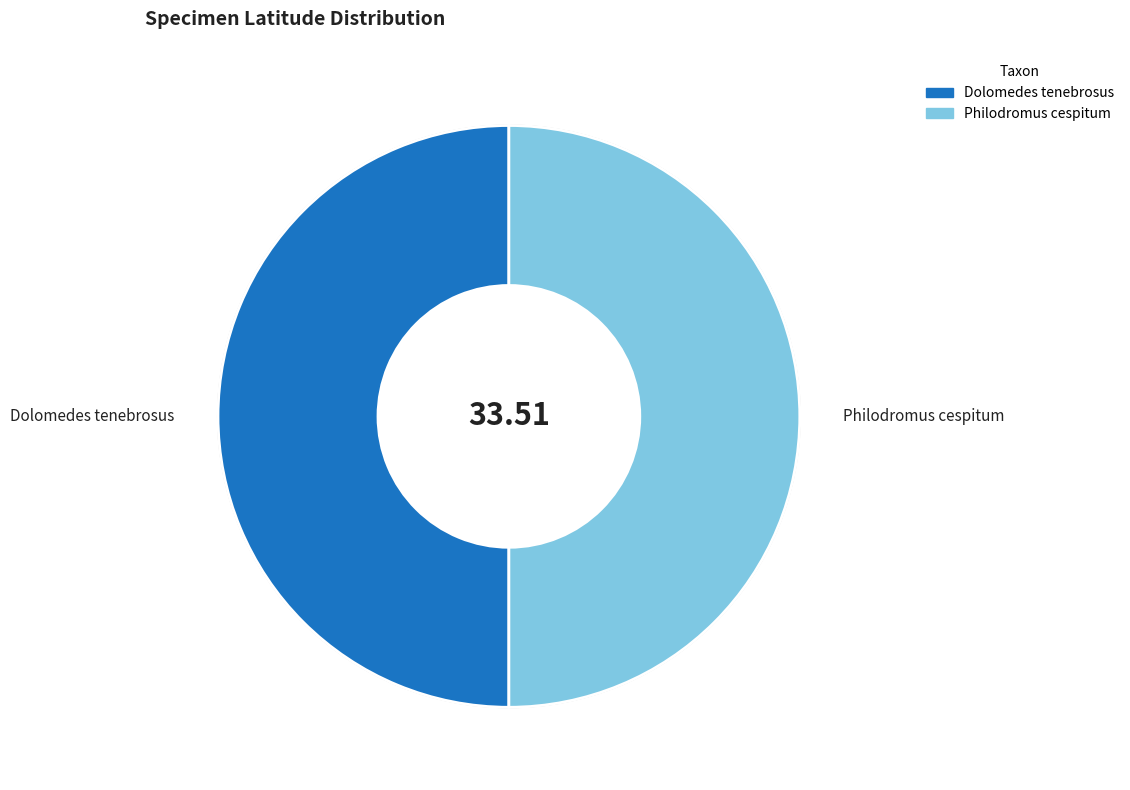

Do Dolomedes tenebrosus and Philodromus cespitum together represent more than half of the pie?

Yes